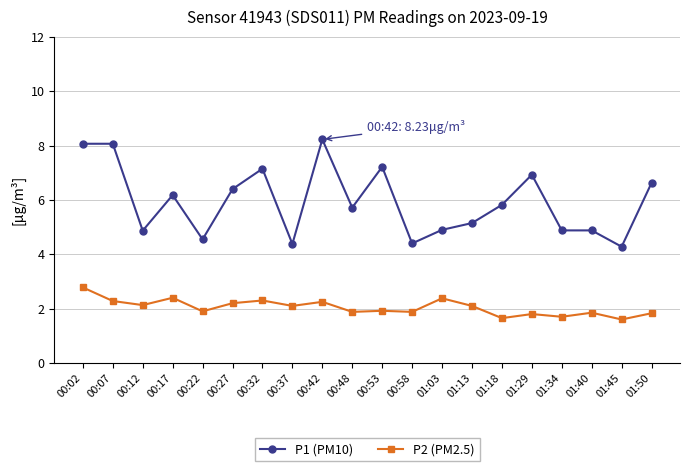

What is the minimum value for P2 (PM2.5)?

1.6